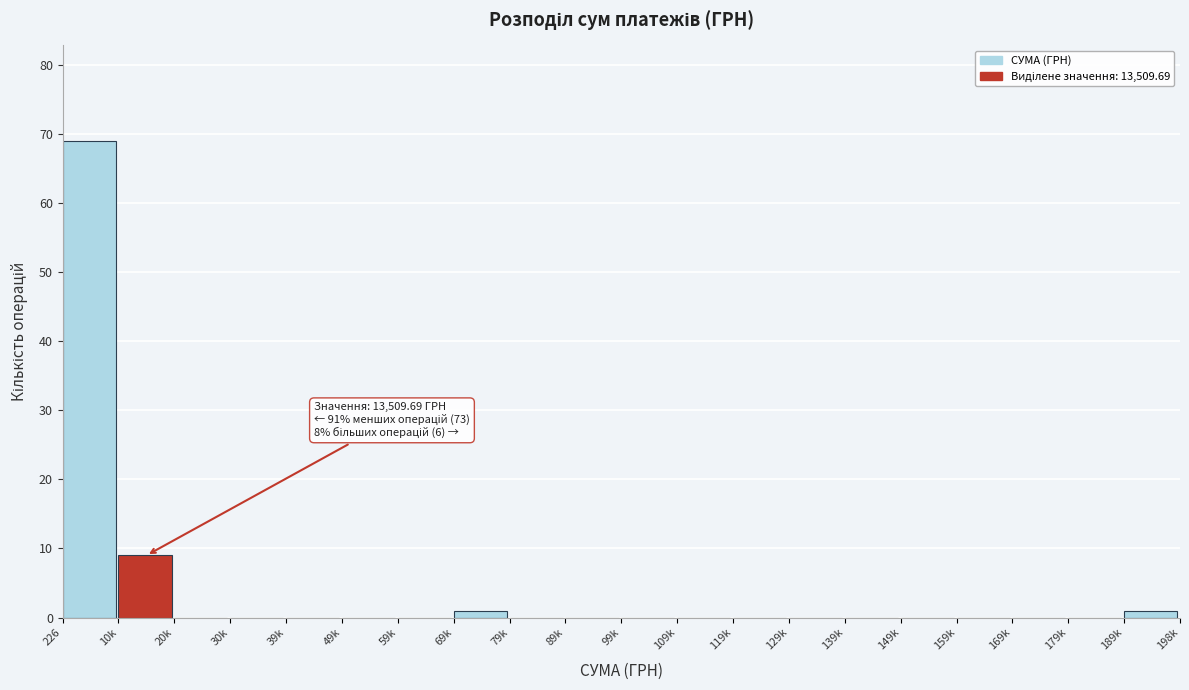

Reading right to left, extract all data points from this chart.

189k=1	179k=0	169k=0	159k=0	149k=0	139k=0	129k=0	119k=0	109k=0	99k=0	89k=0	79k=0	69k=1	59k=0	49k=0	39k=0	30k=0	20k=0	10k=9	226=69